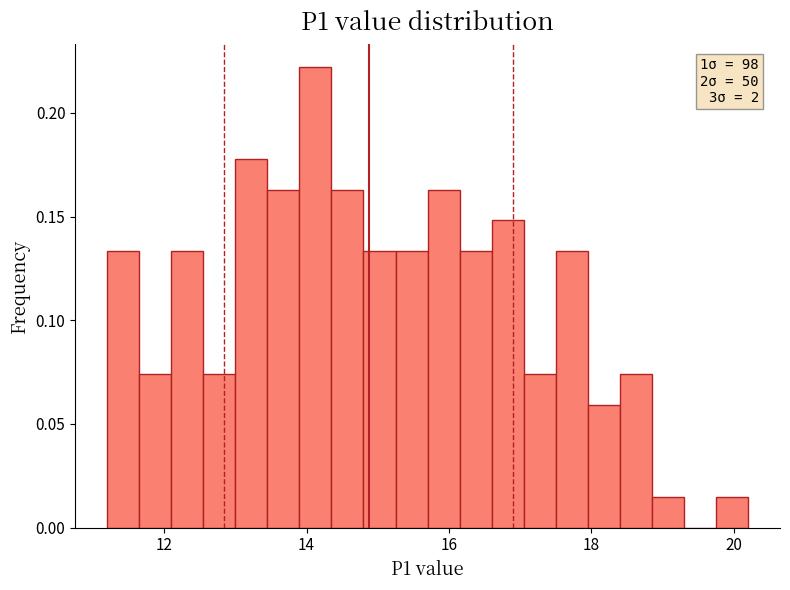

Around what value on the x-axis is the tallest bar? Give the approximate position of its centre, as read against the axis.

14.2